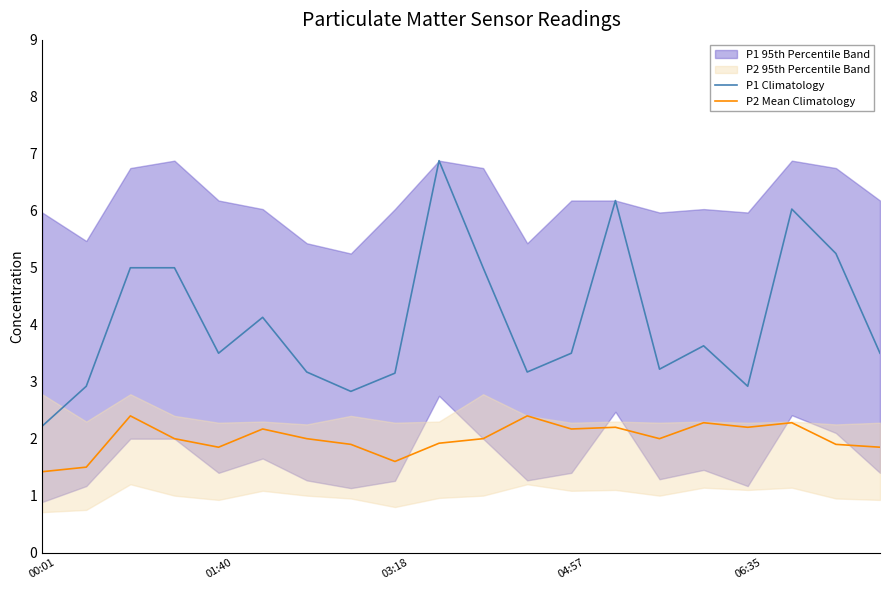

At which category does P1 Climatology reach its first local valley?

01:40